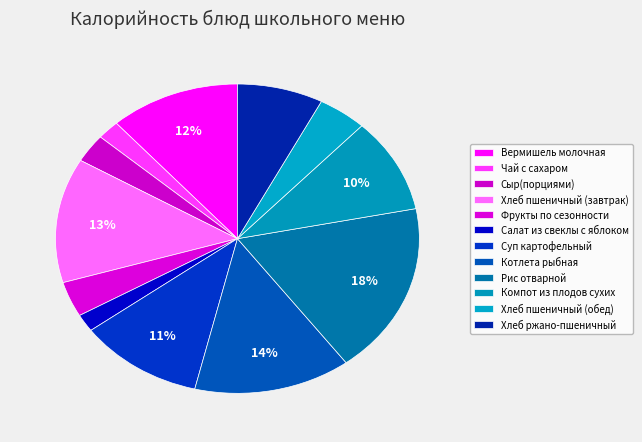

To the nearest percent, what is the difference between the Суп картофельный and Фрукты по сезонности slice percentages?

7%